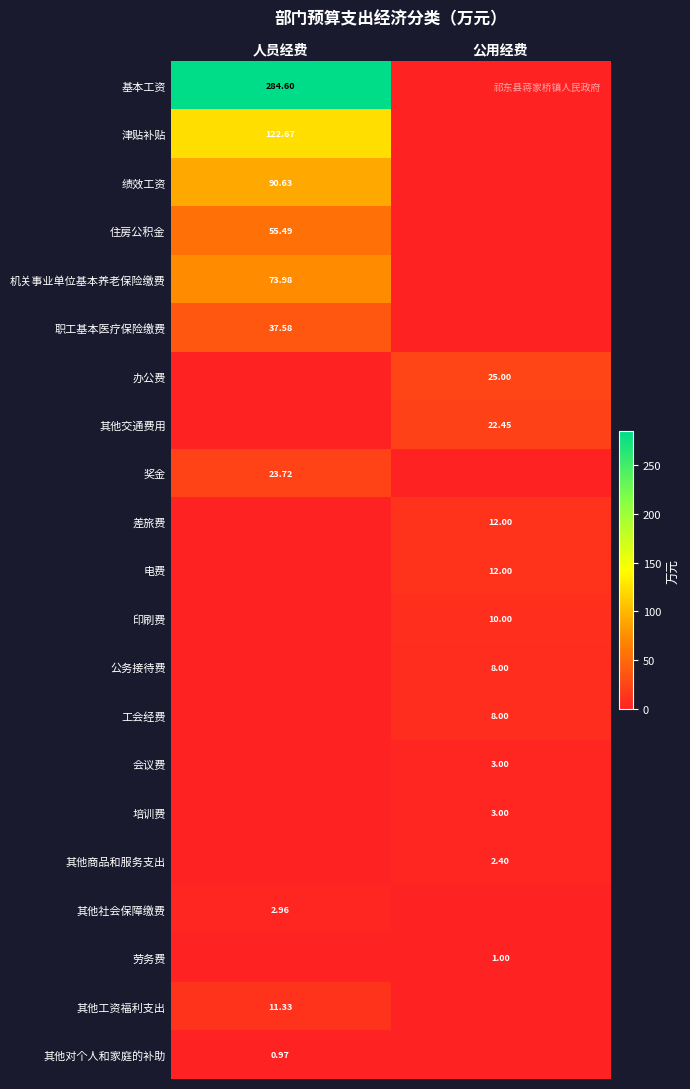

The 电费 series shows 0.0 at 人员经费. True or false?

True